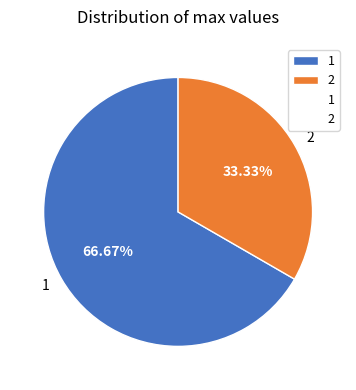

Is it true that 1 is 67% of the pie?

True